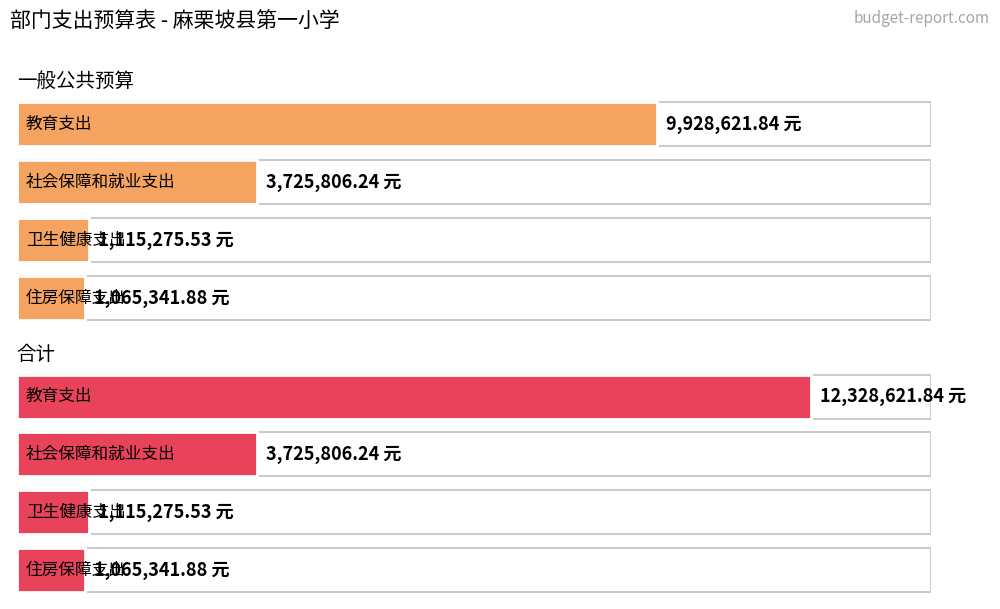

How many bars are there in total?

8